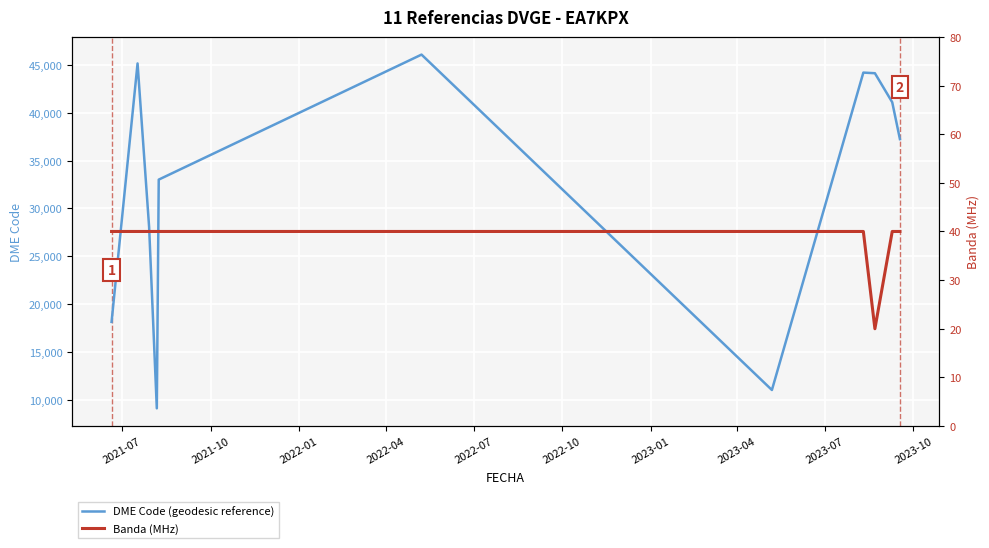

What is the value of the Banda (MHz) point at the 4th from the left?

40